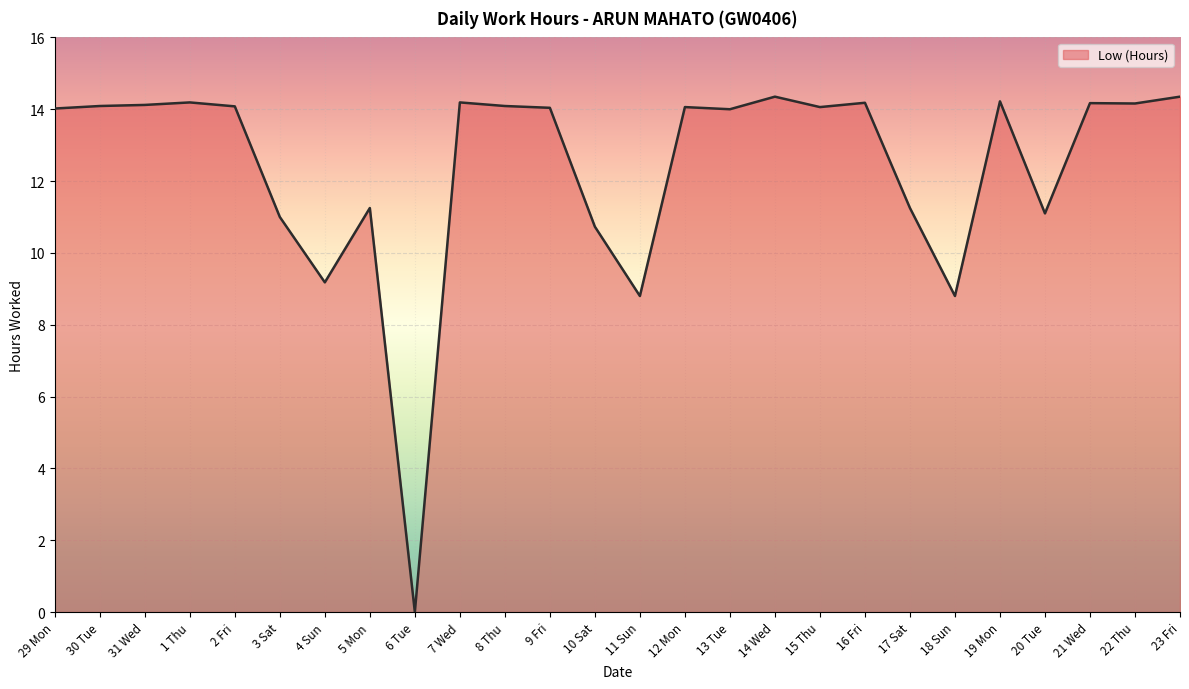

Does the chart display data point markers on the line(s)?

No